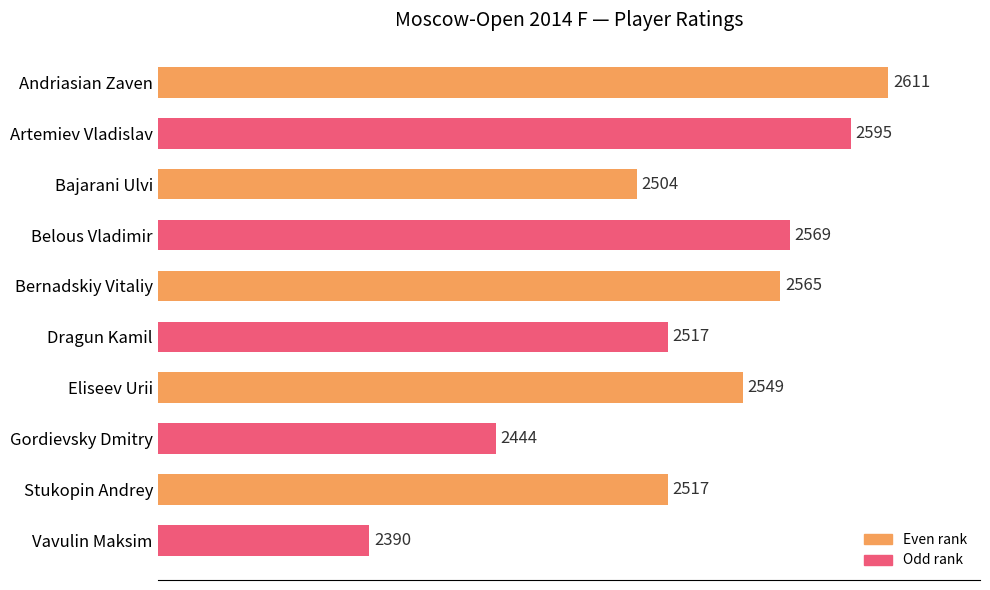

Reading top to bottom, transcribe all the data shown in this chart.

2611	2595	2504	2569	2565	2517	2549	2444	2517	2390